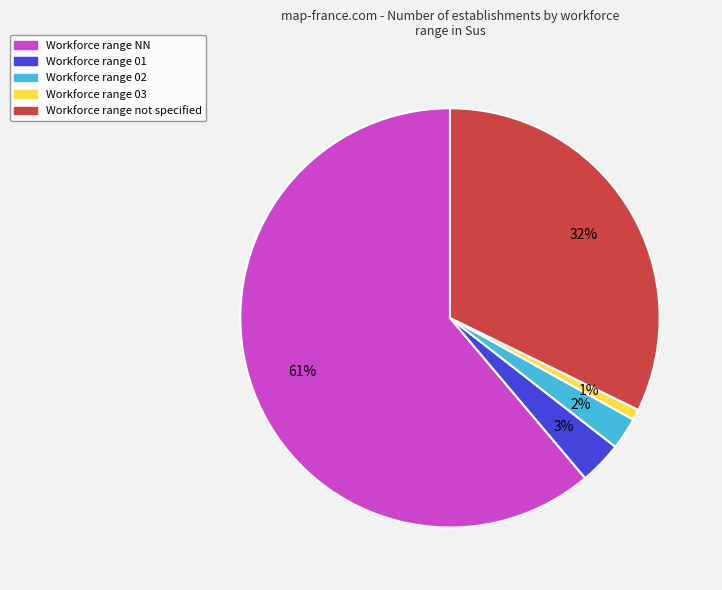

To the nearest percent, what is the average slice percentage?

20%